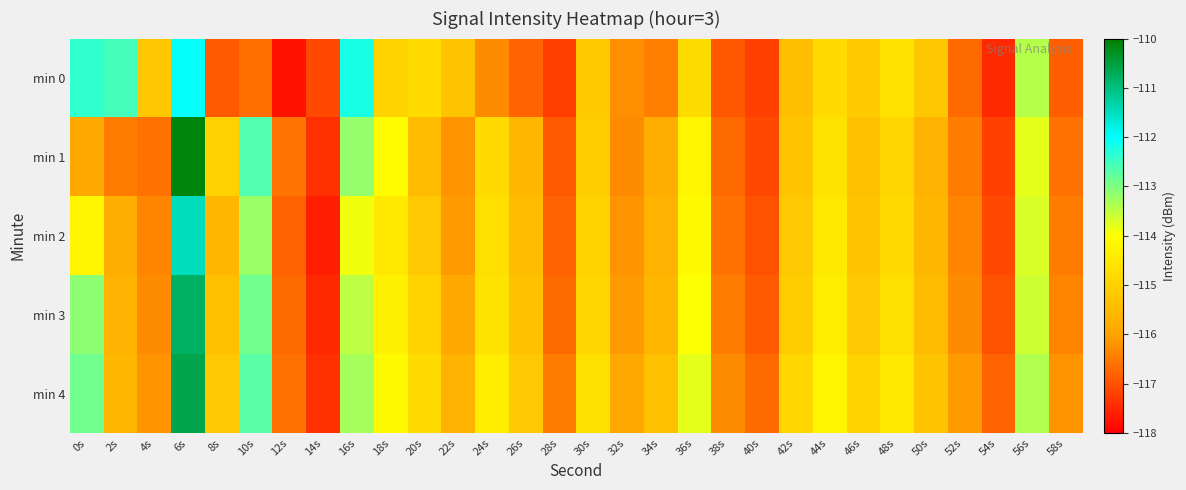

Which series changed the most between 10s and 22s?

min 1